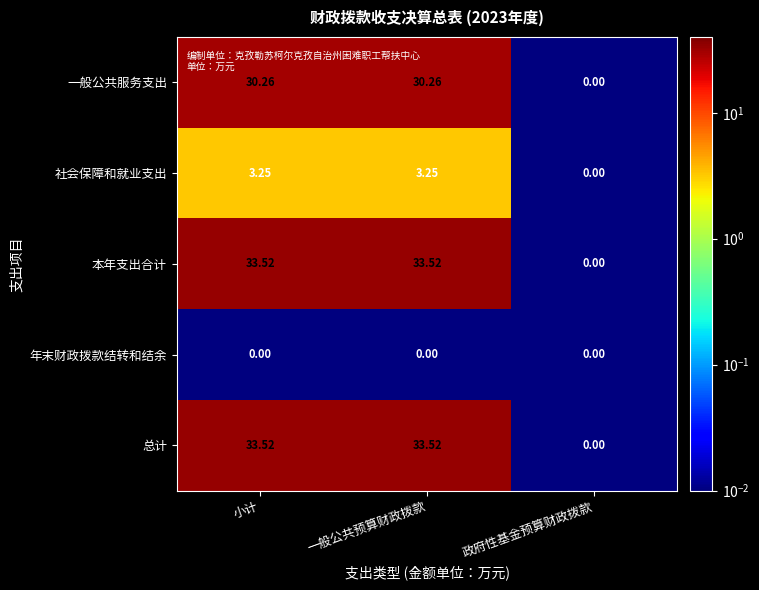

Where does the 本年支出合计 series first go above 33?

小计